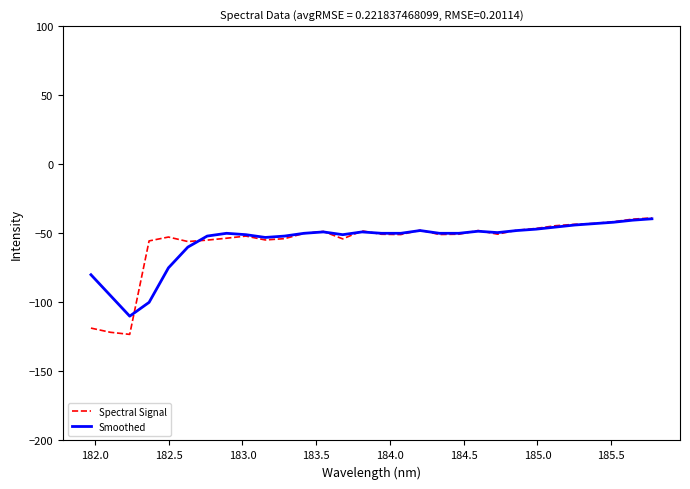

What is the difference between the maximum and minimum values in the Spectral Signal series?

84.3